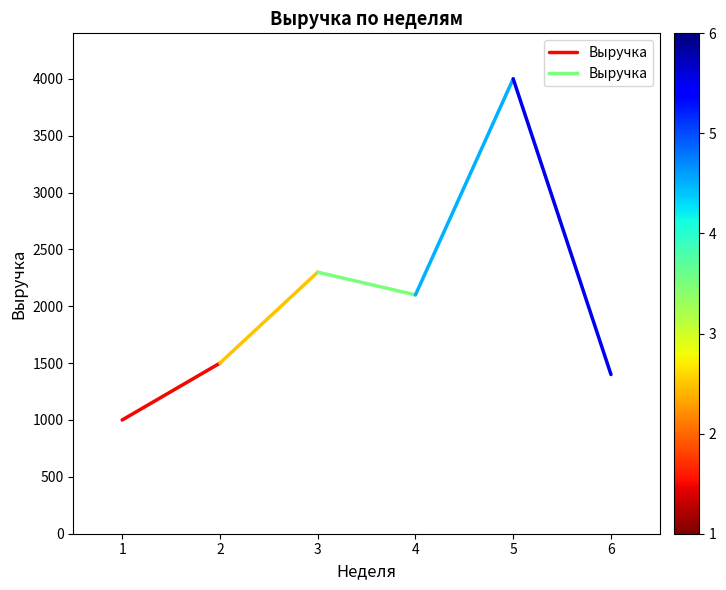

List the labels in order of value, smallest first.

1, 2